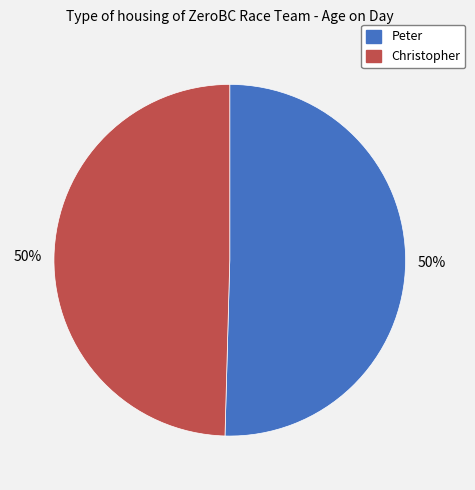

To the nearest percent, what portion does Christopher represent?

50%